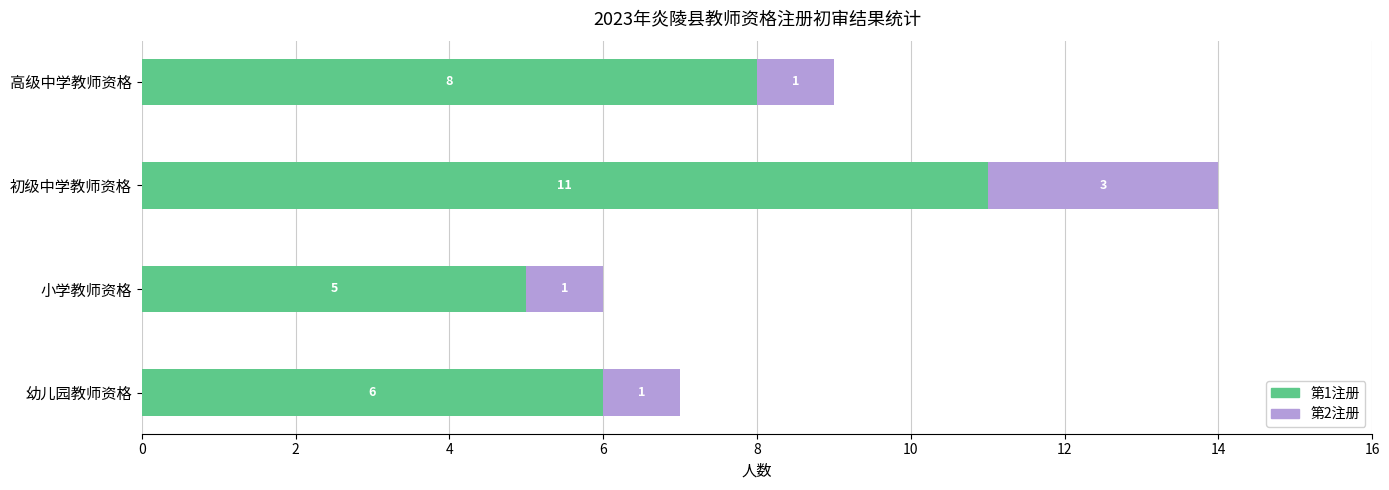

Is it true that 第1注册 equals 1 at 小学教师资格?

False